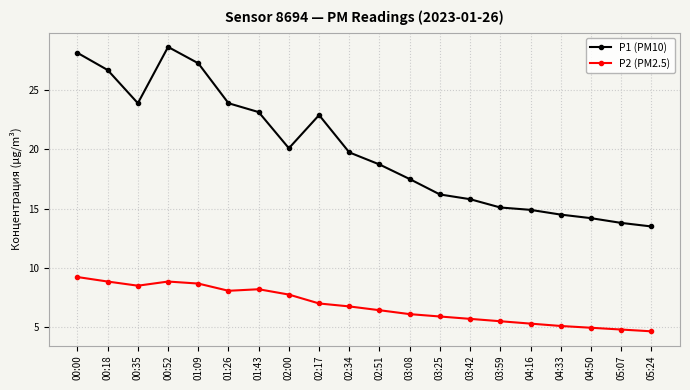

What is the label of the 6th point from the left?

01:26